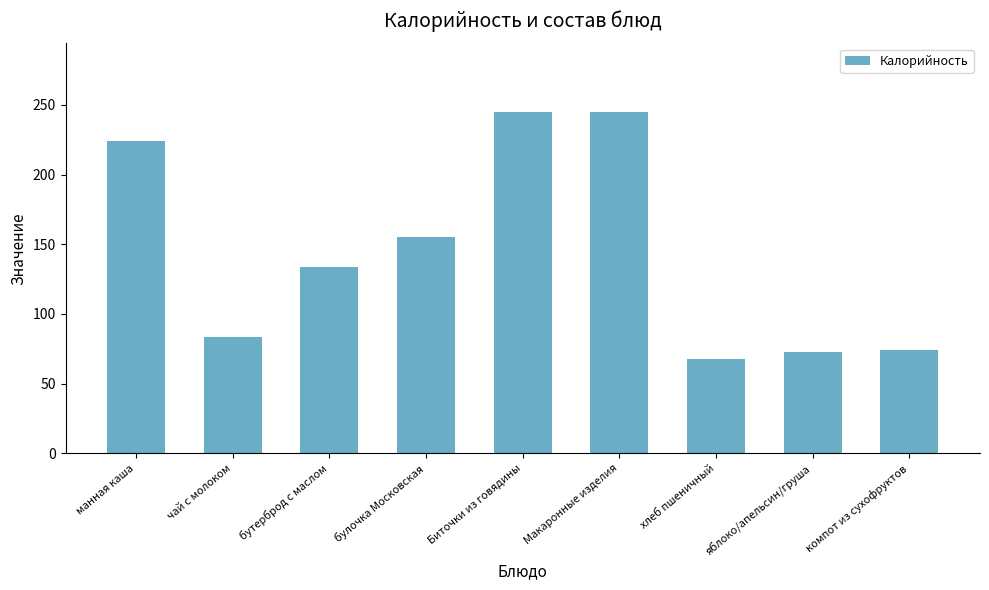

Approximately how many times larger is the value at манная каша compared to бутерброд с маслом?

1.7